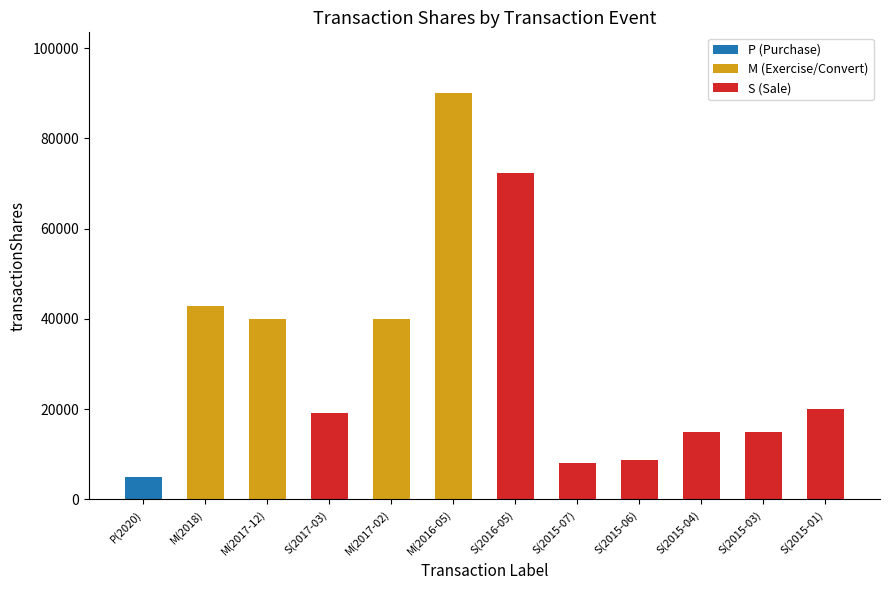

Are the bars horizontal?

No